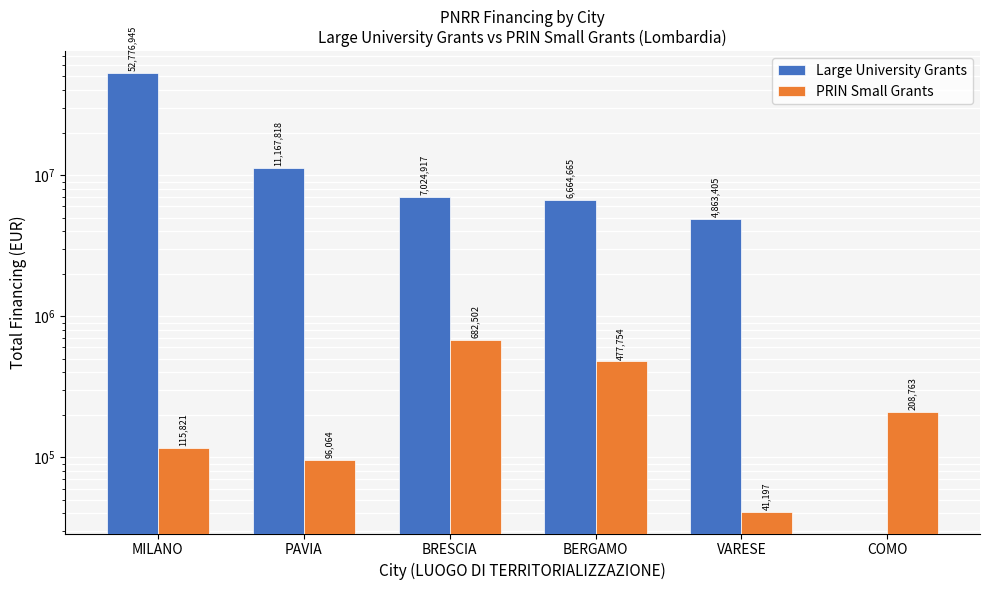

Which has a higher value, PAVIA or BRESCIA?

PAVIA